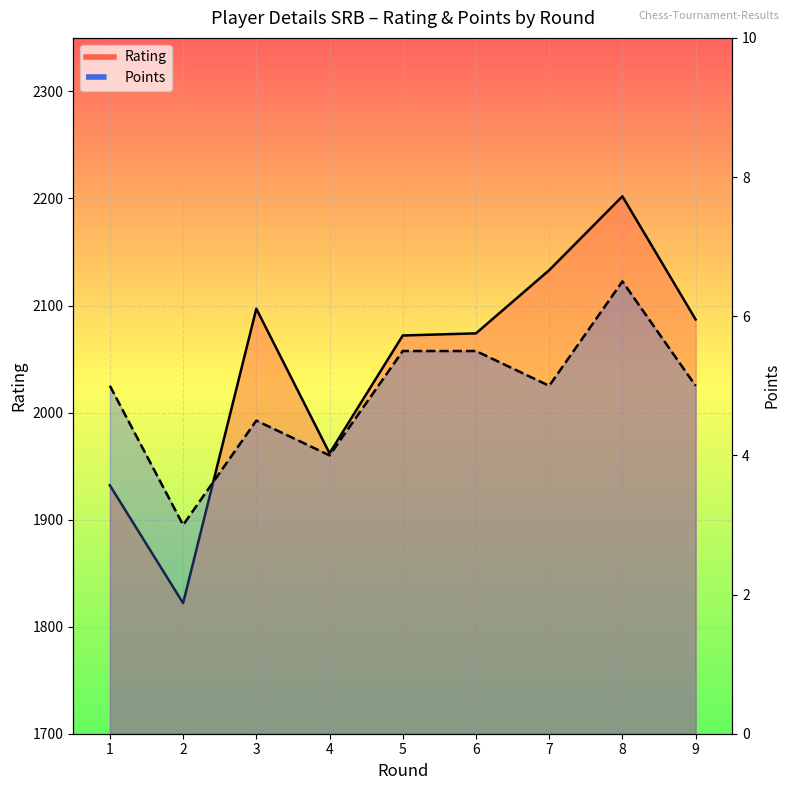

What is the lowest value of the Points series?

3.0